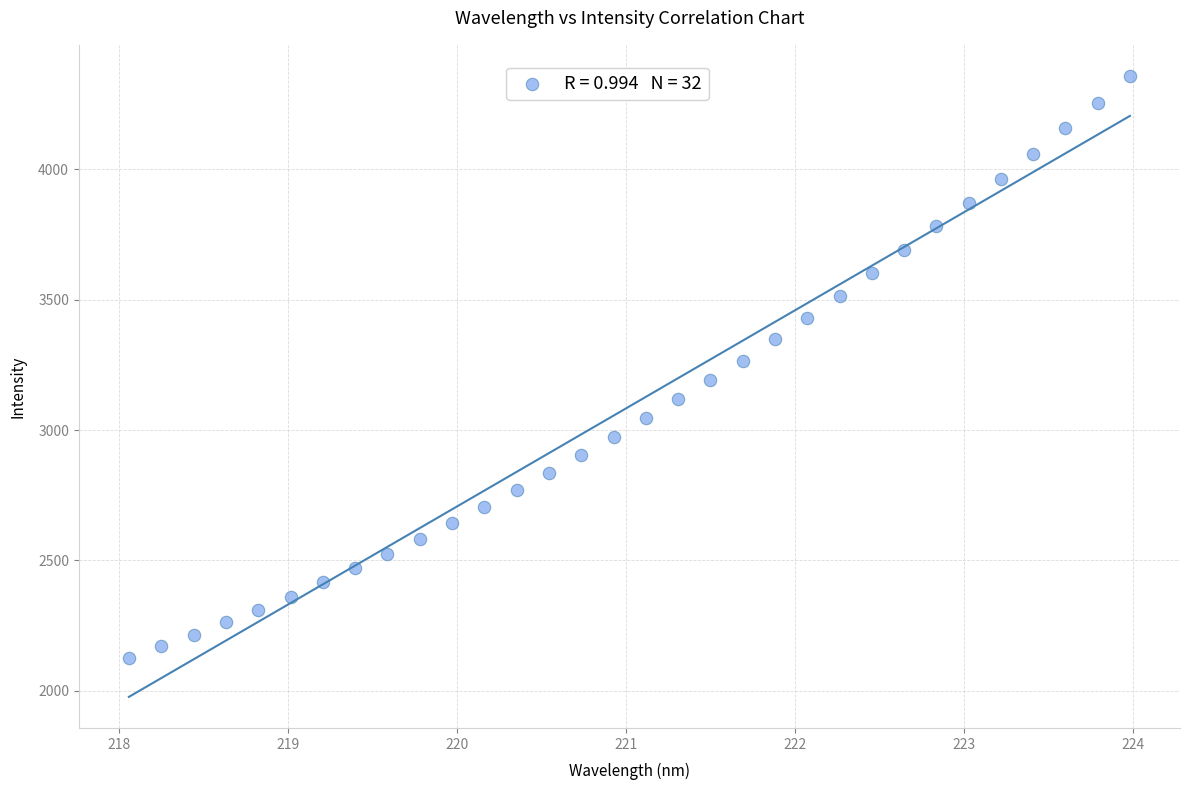

What is the range of X values (max minus min)?

5.9